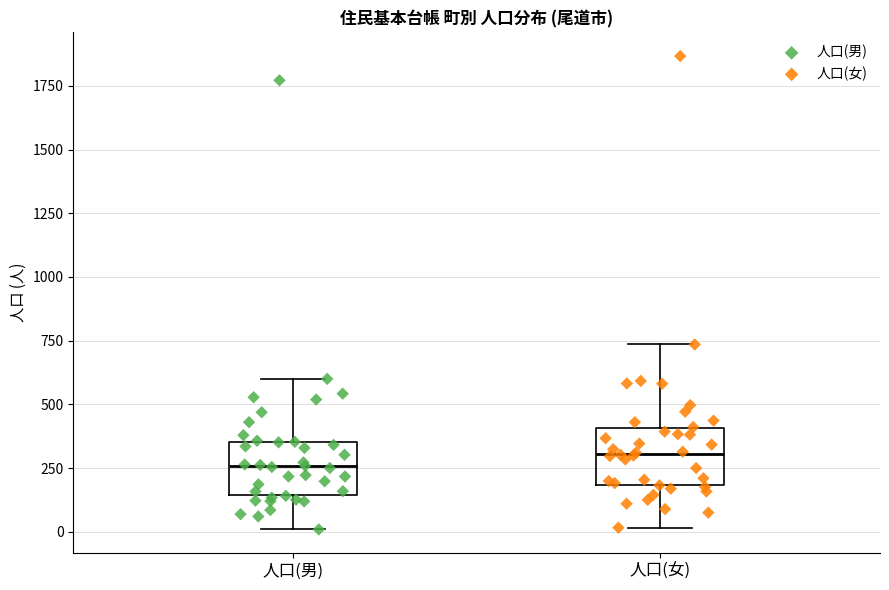

Where does the lower whisker of the box for 人口(女) end on the y-axis? The values are not printed on the chart, so give them approximately, as read against the axis.

0